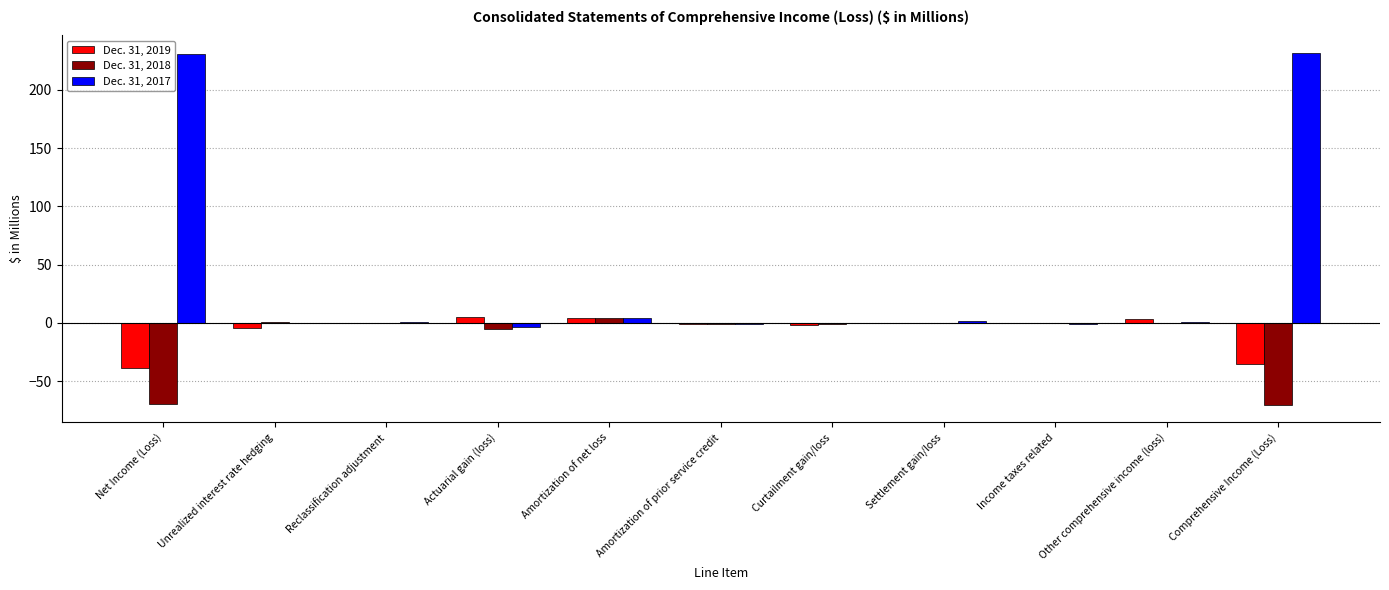

Which series has the largest range (max minus min)?

Dec. 31, 2017